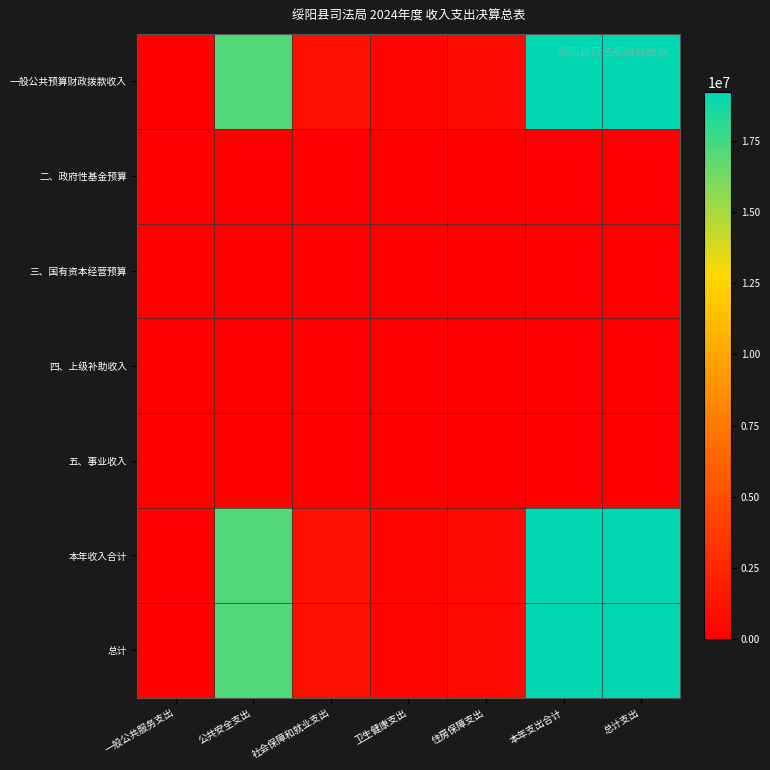

Which label corresponds to the smallest value in the chart?

一般公共服务支出